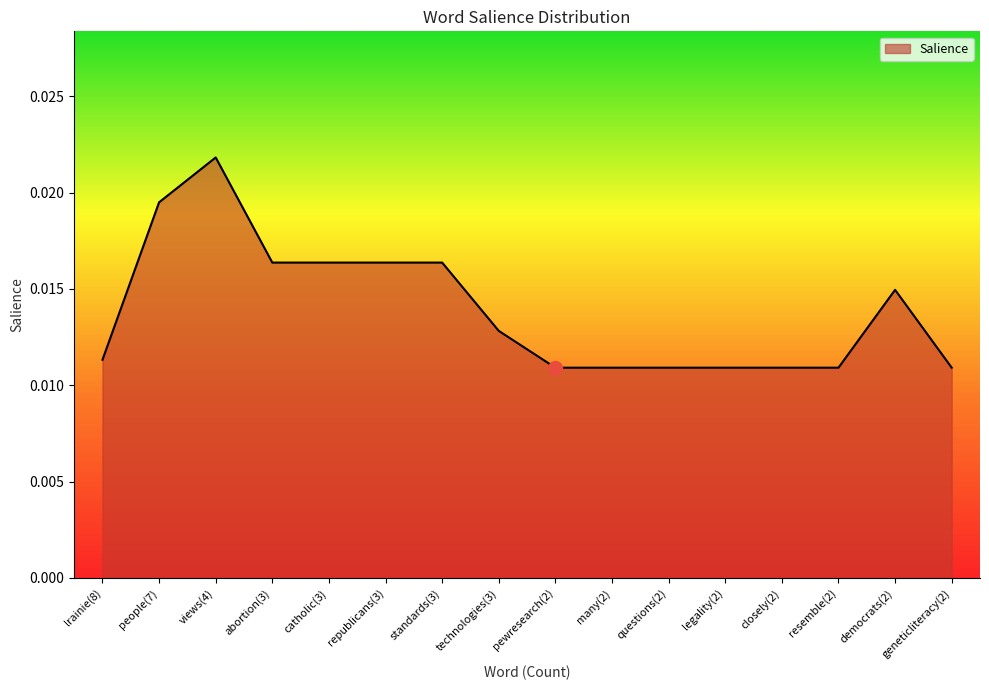

What position from the right is questions(2)?

6